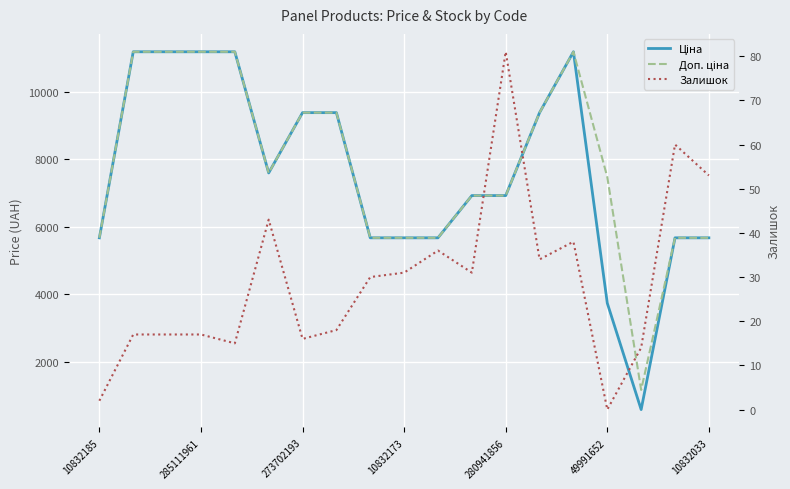

Reading left to right, transcribe all the data shown in this chart.

Ціна: 5673.8	11188.2	11188.2	11188.2	11188.2	7596.5	9384.0	9384.0	5673.8	5673.8	5673.8	6925.7	6925.7	9384.0	11188.2	3737.3	582.6	5673.8	5673.8
Доп. ціна: 5673.8	11188.2	11188.2	11188.2	11188.2	7596.5	9384.0	9384.0	5673.8	5673.8	5673.8	6925.7	6925.7	9384.0	11188.2	7474.5	1165.0	5673.8	5673.8
Залишок: 2.0	17.0	17.0	17.0	15.0	43.0	16.0	18.0	30.0	31.0	36.0	31.0	81.0	34.0	38.0	0.0	14.0	60.0	53.0